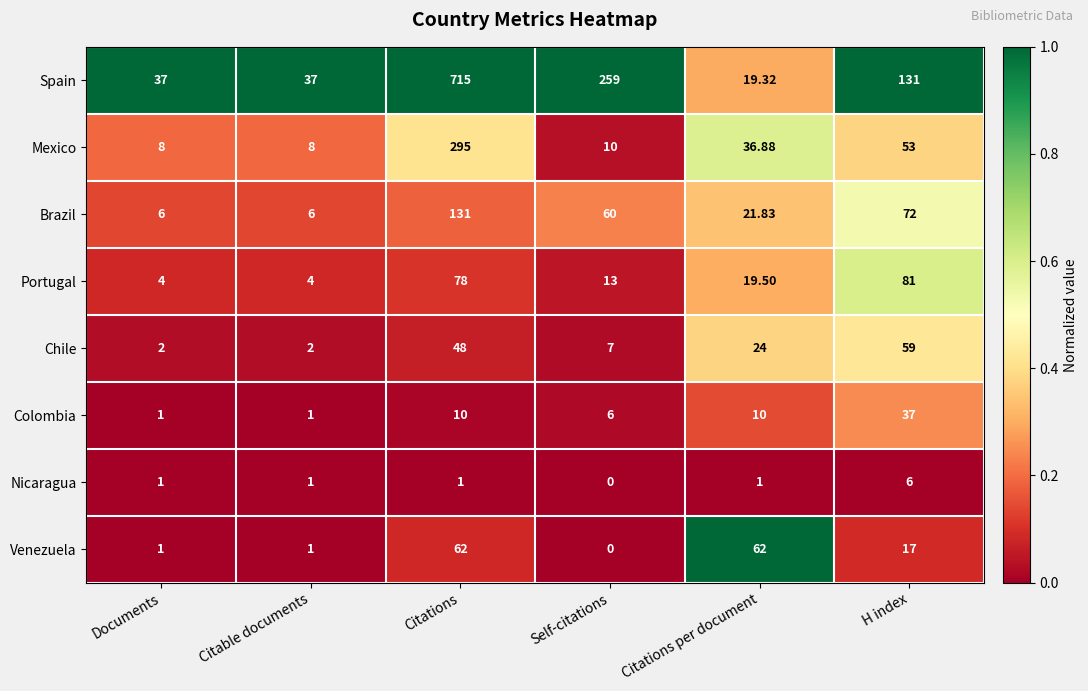

Which series changed the most between Citable documents and Citations per document?

Venezuela